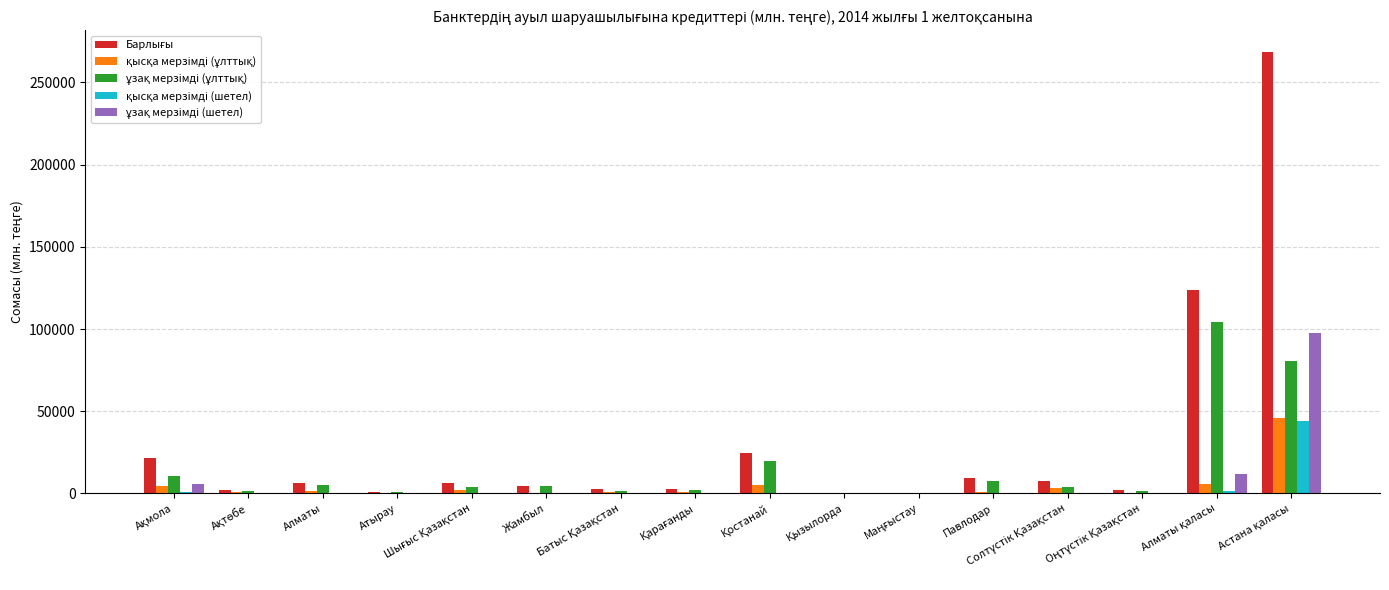

What is the maximum value shown in the chart?

268217.5